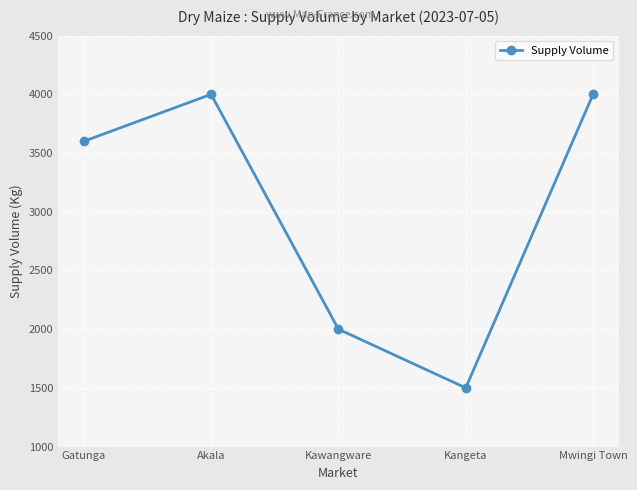

The chart shows a value of 3600 at Gatunga. True or false?

True